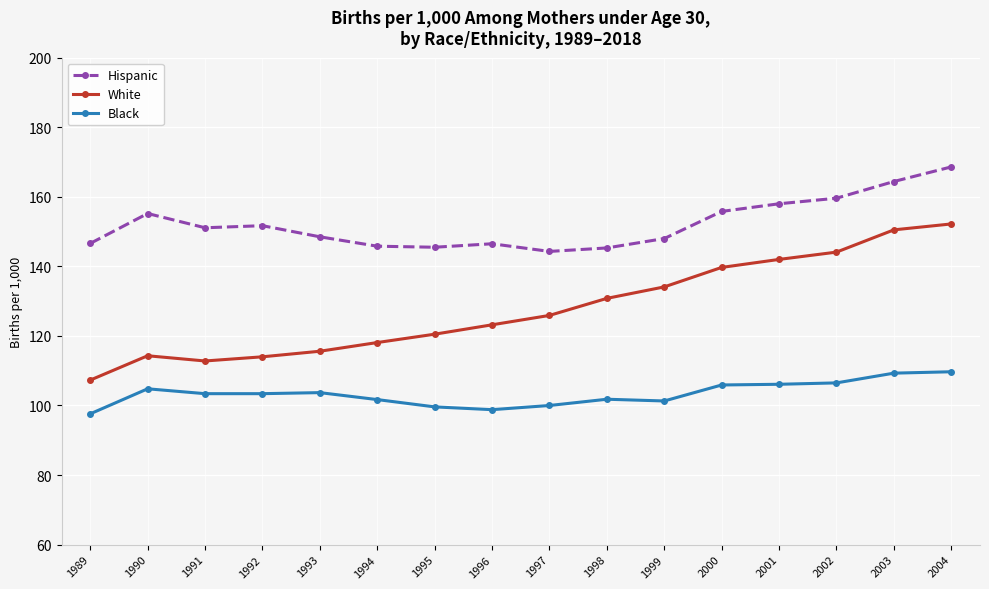

What is the spread (max minus min) of values at 1994?

44.1